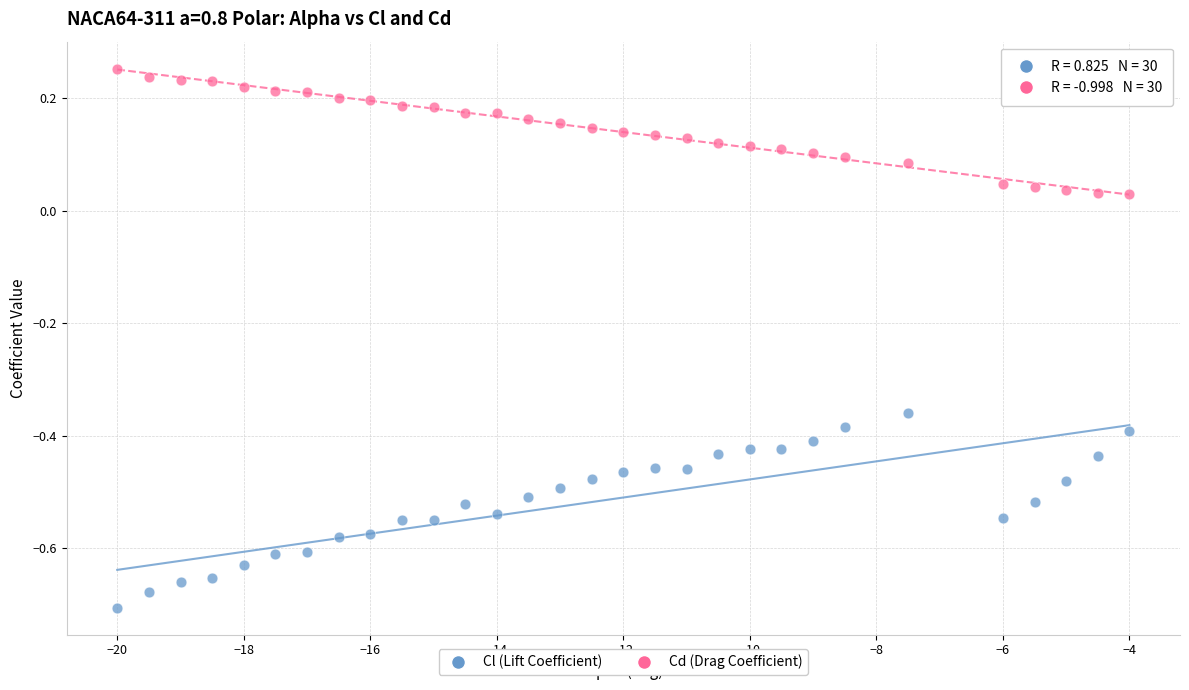

Which series reaches the maximum Y coordinate?

Cd (Drag Coefficient)